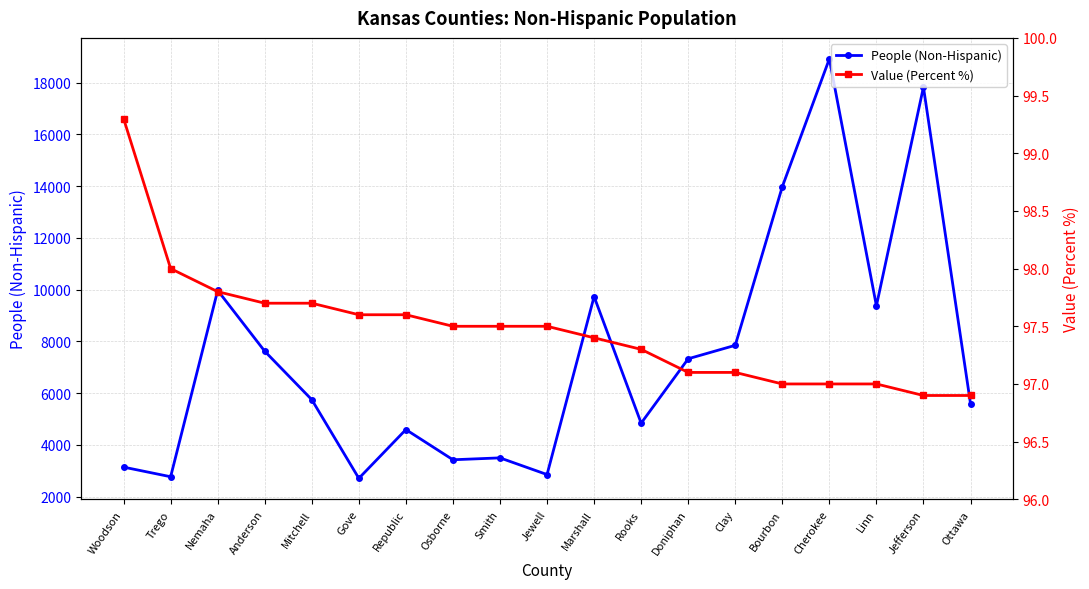

At which label does People (Non-Hispanic) reach its peak?

Cherokee